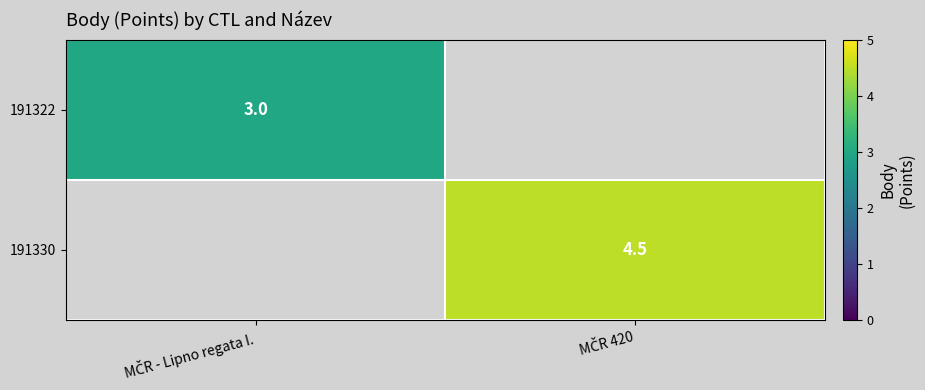

Rank the categories by 191322 value from highest to lowest.

MČR - Lipno regata I., MČR 420